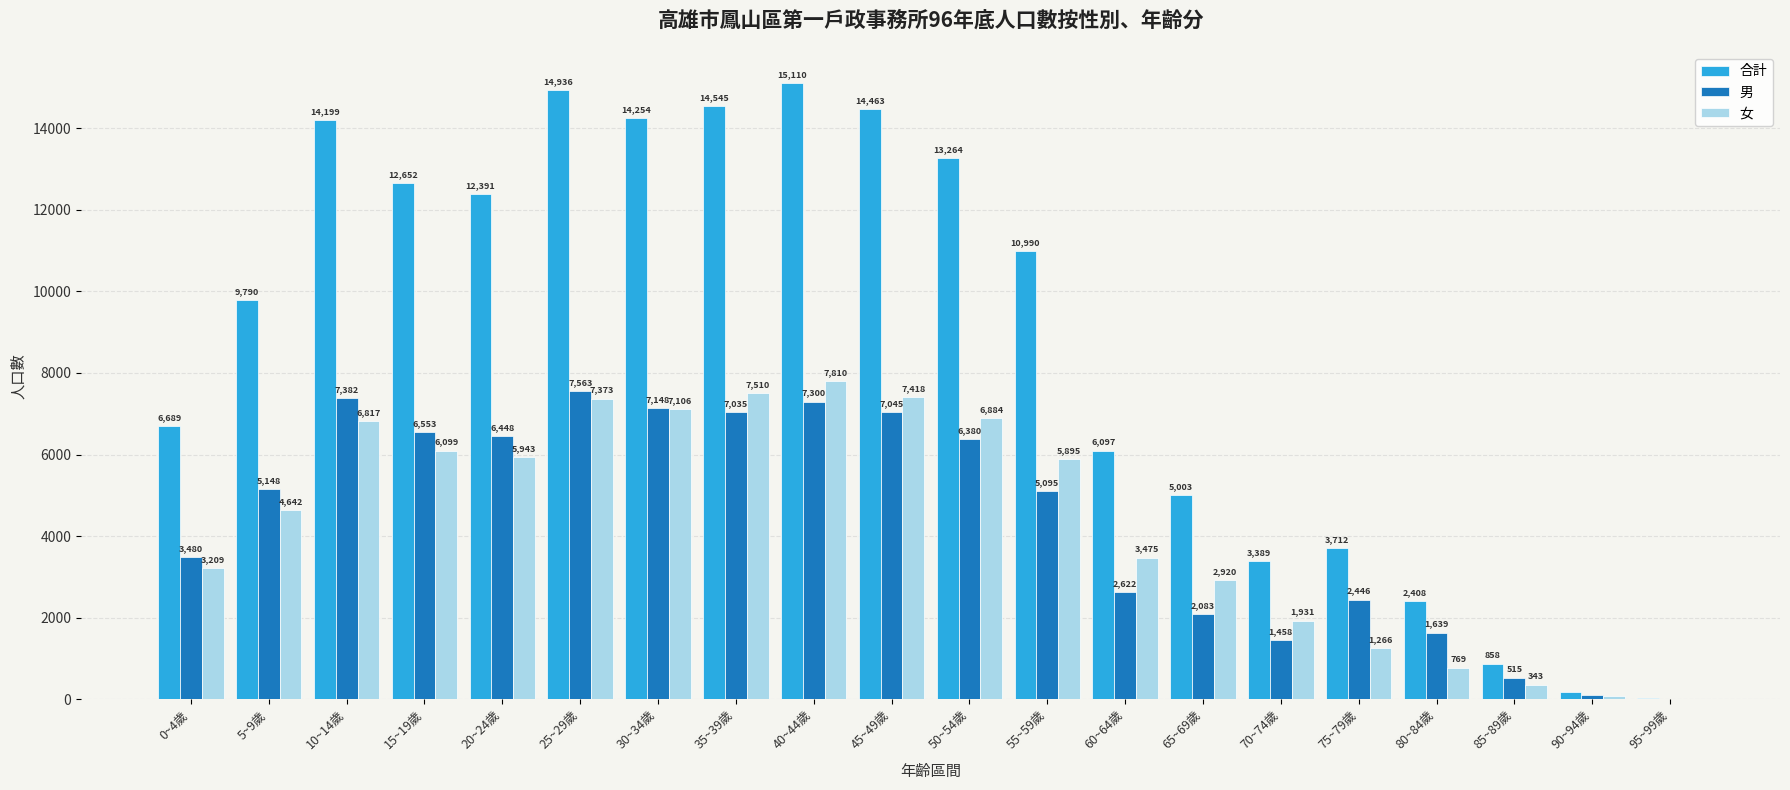

How many series are shown in this chart?

3